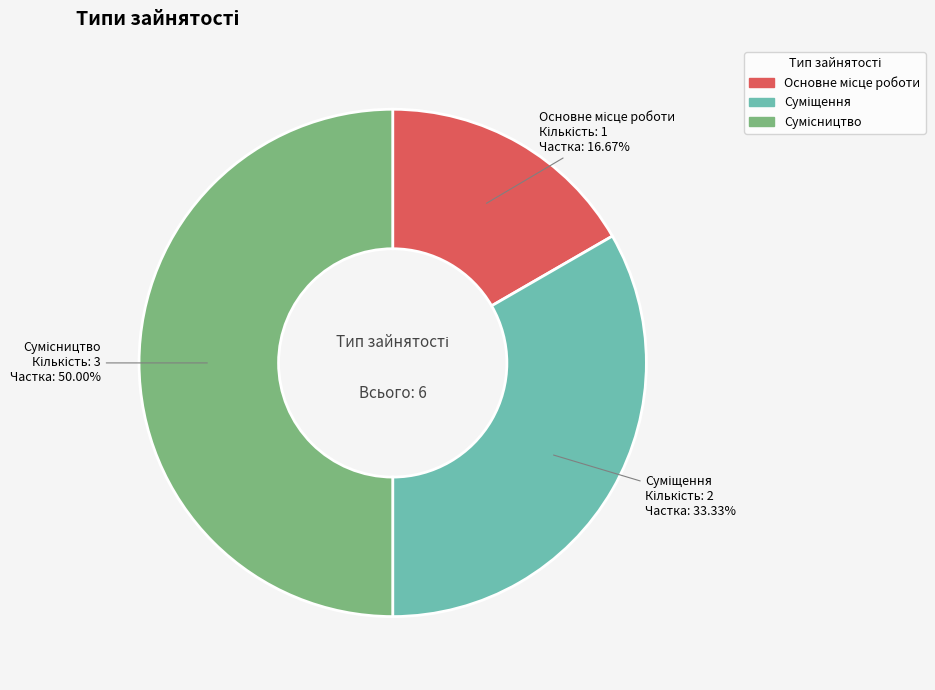

Does Сумісництво represent more than half of the total?

No